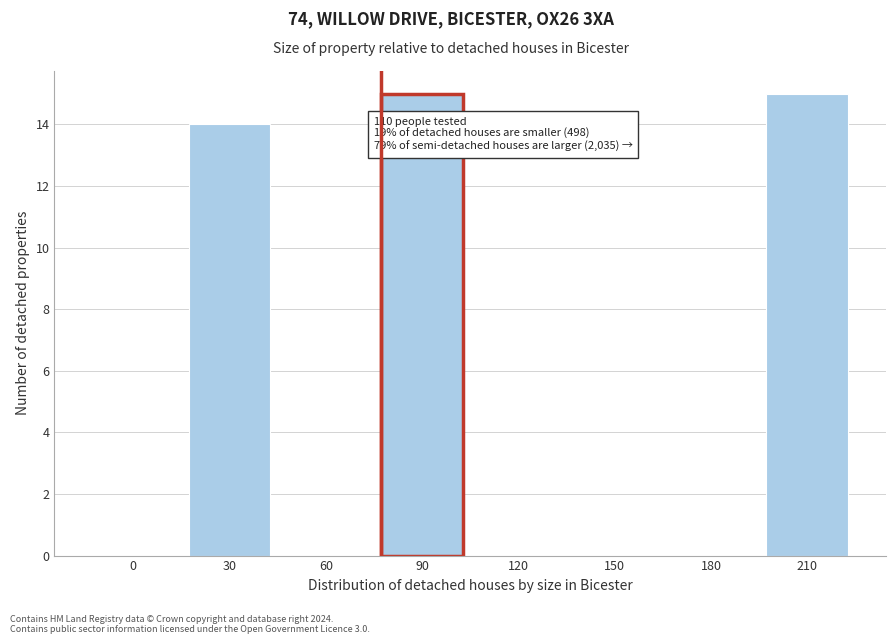

Reading left to right, transcribe all the data shown in this chart.

0=0	30=14	60=0	90=15	120=0	150=0	180=0	210=15